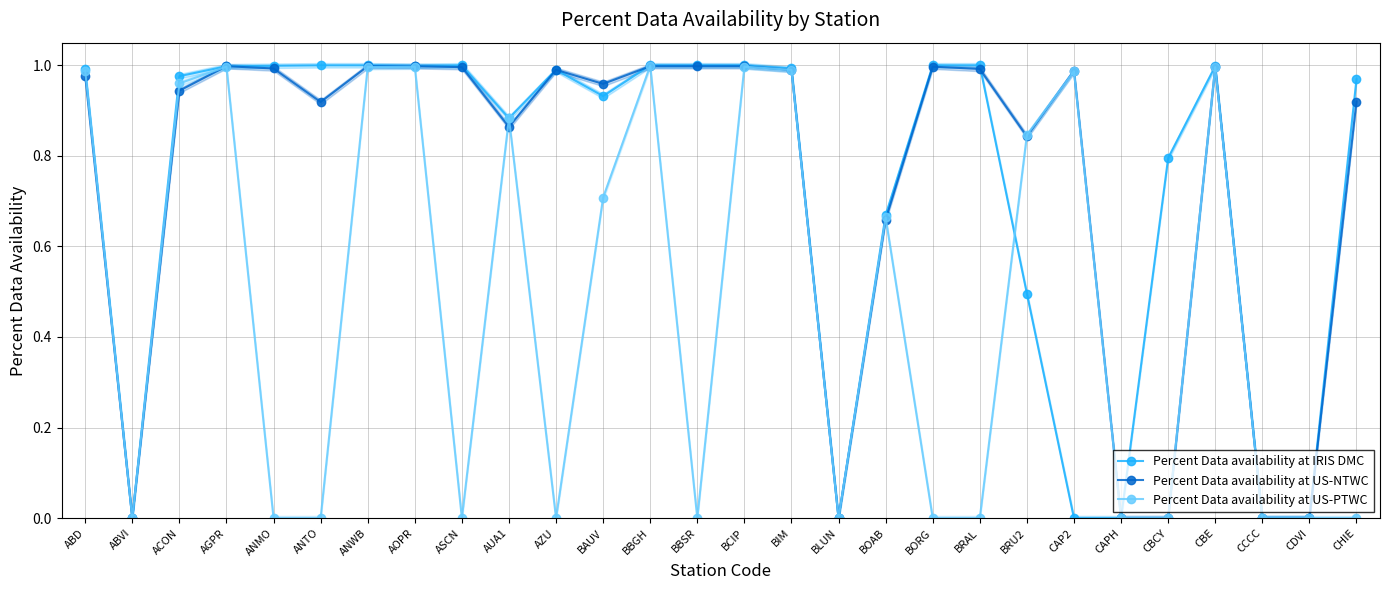

What is the maximum value shown in the chart?

1.0